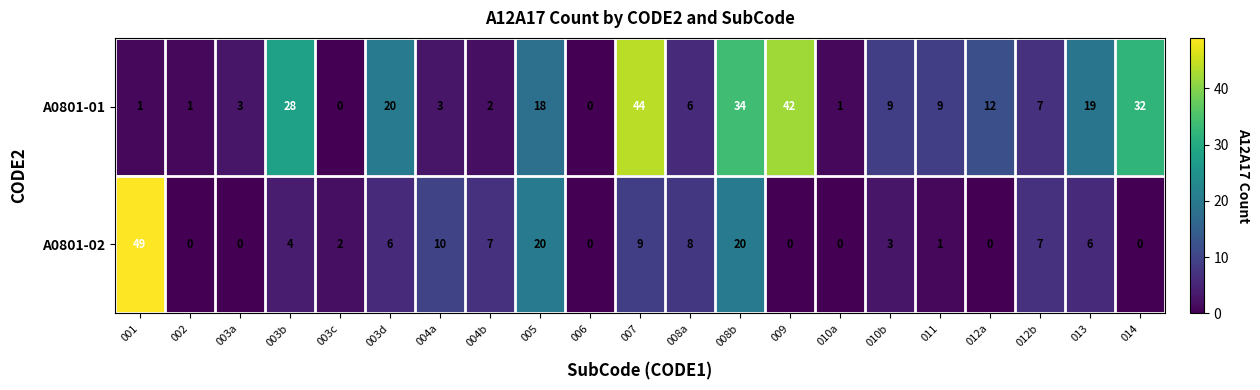

Is it true that A0801-02 equals 0 at 009?

True